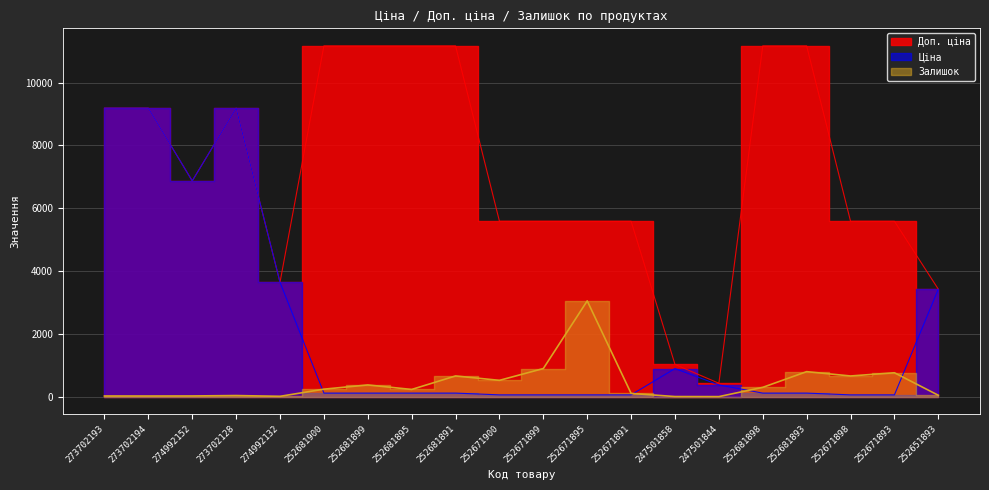

True or false: Залишок and Доп. ціна cross at least once.

False